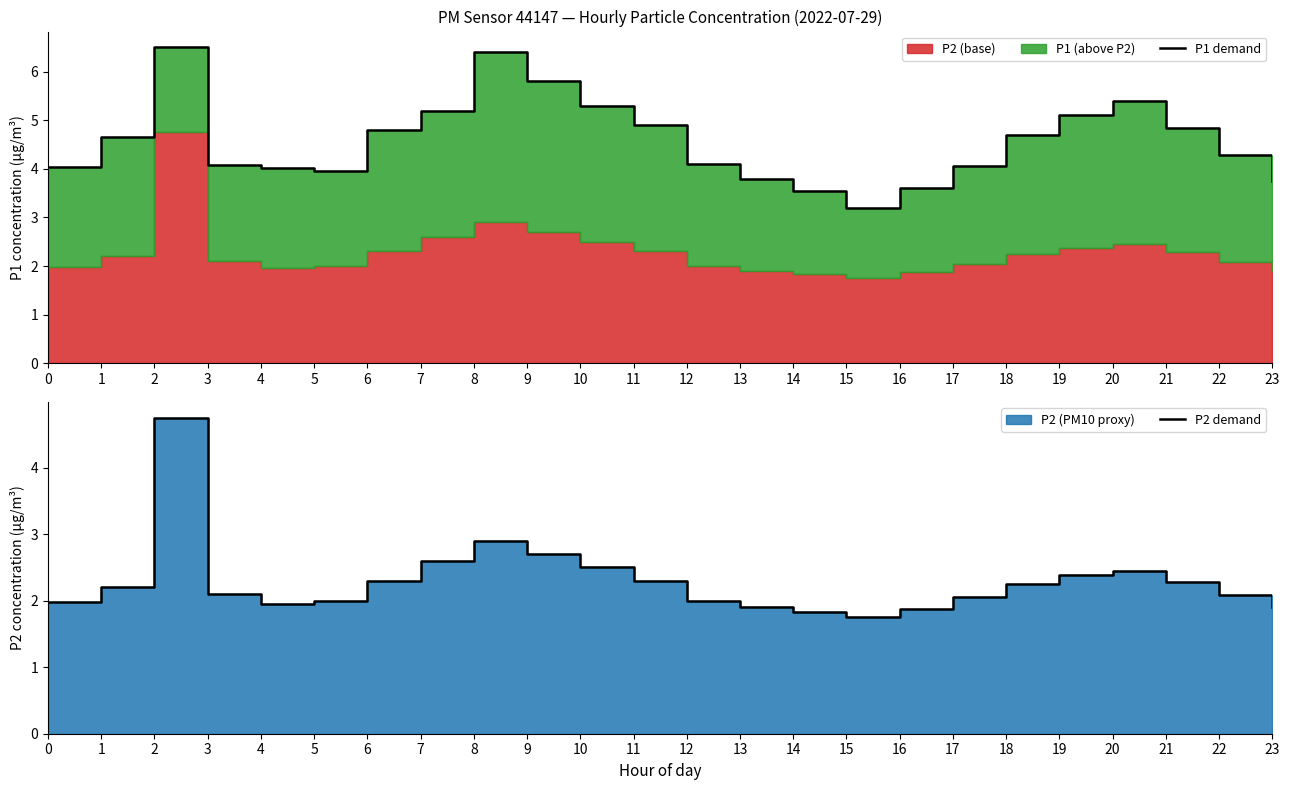

What is the value of the P1 demand point at the 20th from the left?

5.1